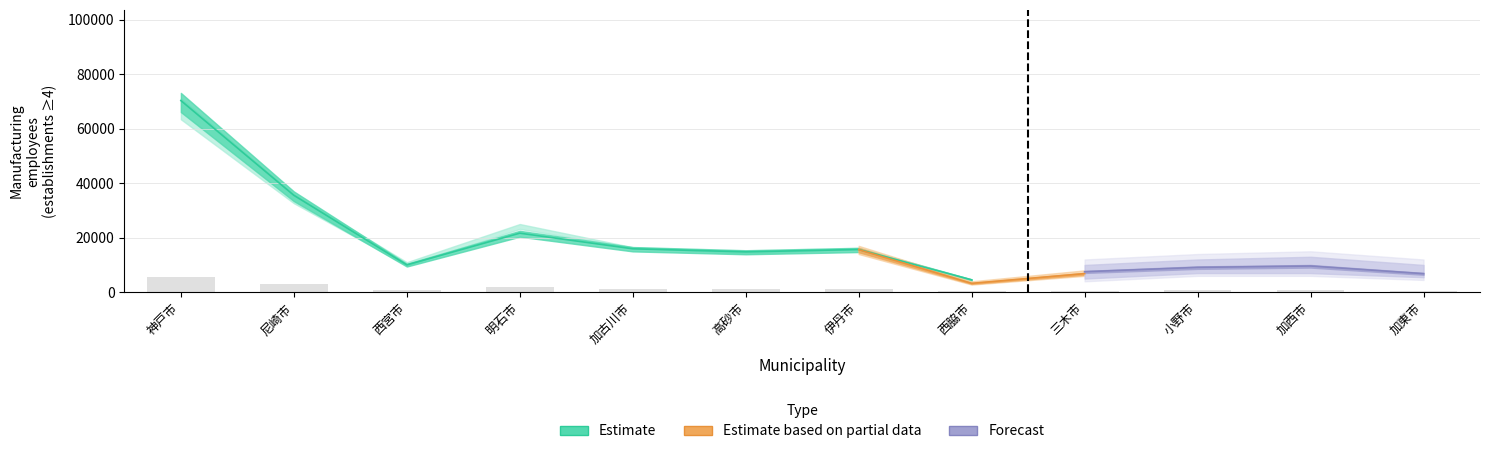

What position from the right is 加西市?

2